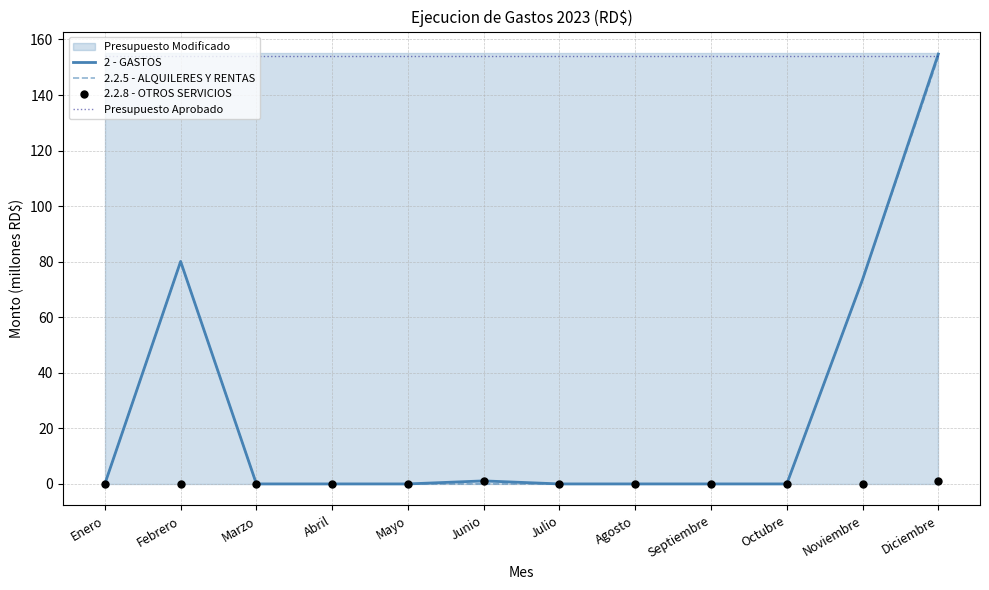

Which series has the largest total across all categories?

Presupuesto Aprobado